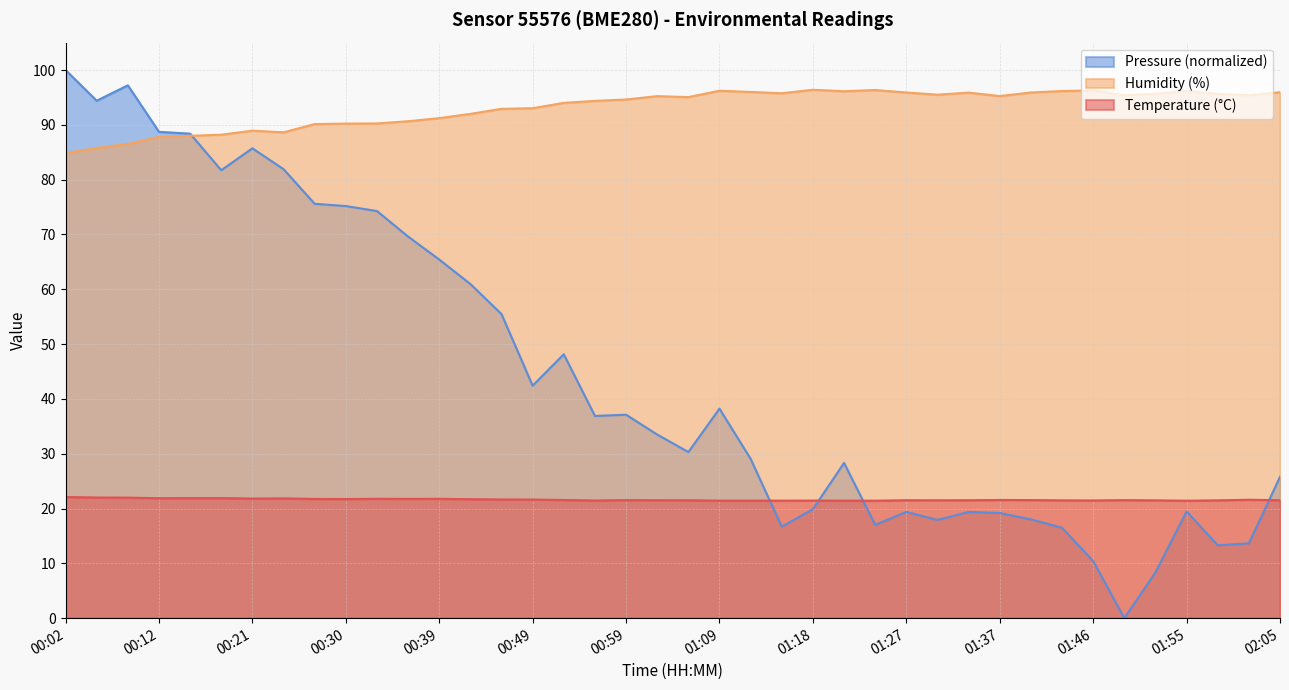

What is the difference between the highest and lowest values at 01:33?

74.4